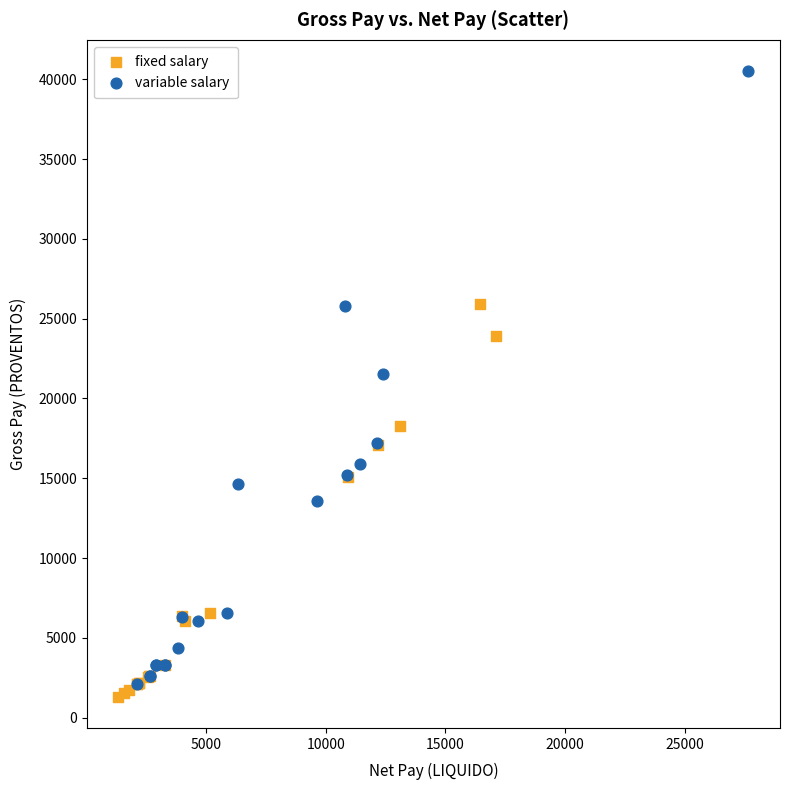

Which series reaches the maximum Y coordinate?

variable salary